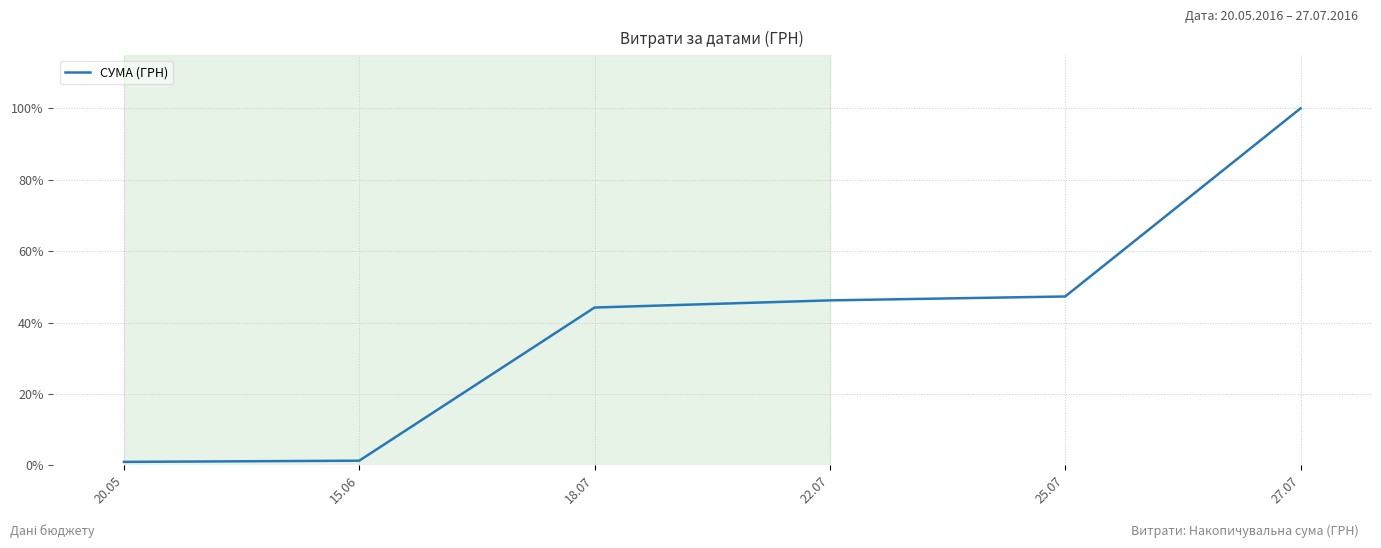

What is the average value?

40.0